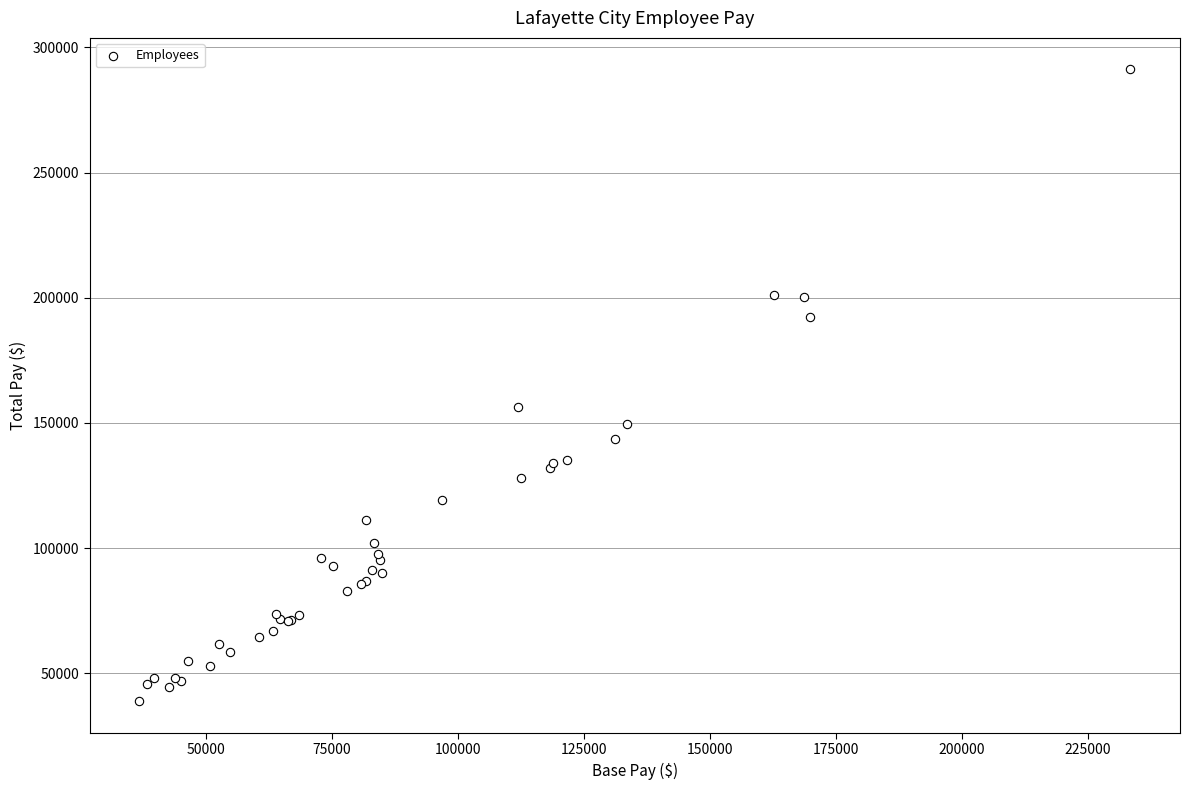

What Y value in the scatter plot is closest to 165015?

156198.4